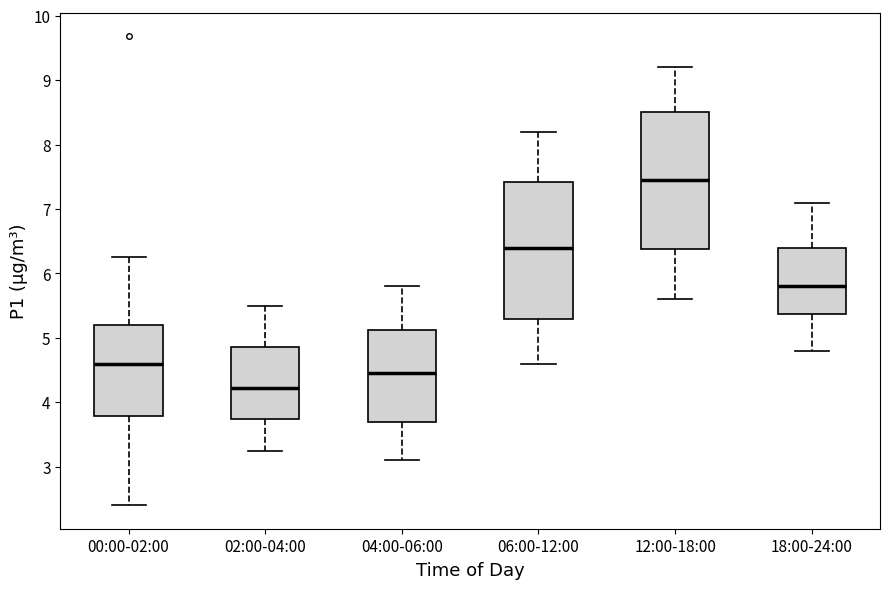

Which box's median line is the lowest?

02:00-04:00